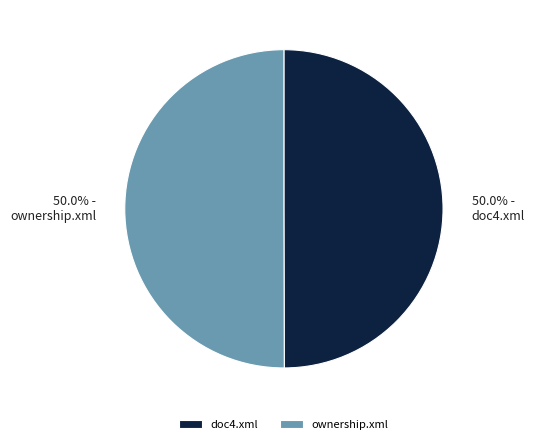

The ownership.xml slice represents 45% of the pie. True or false?

False